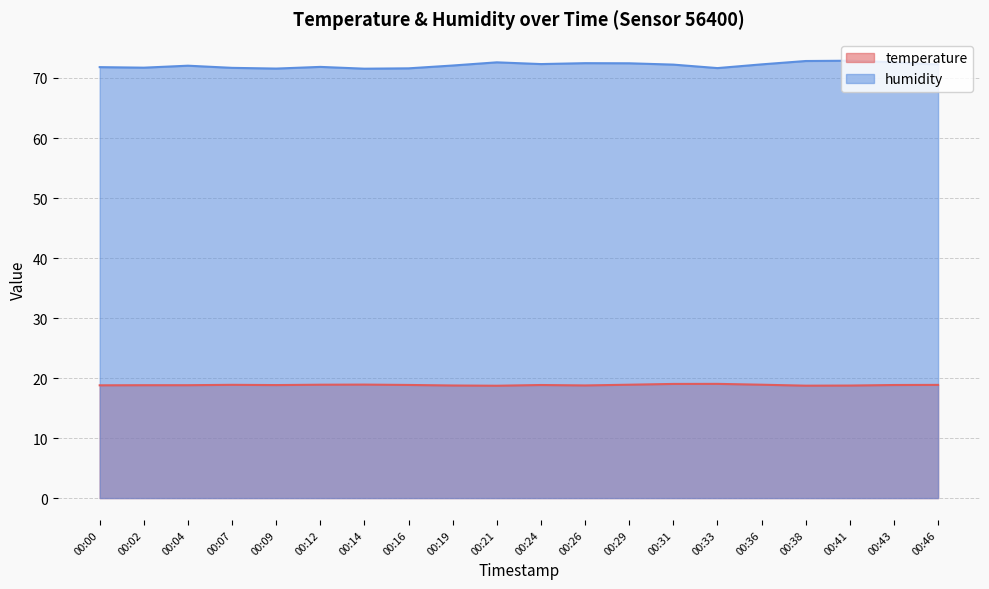

Which series has the largest total across all categories?

humidity